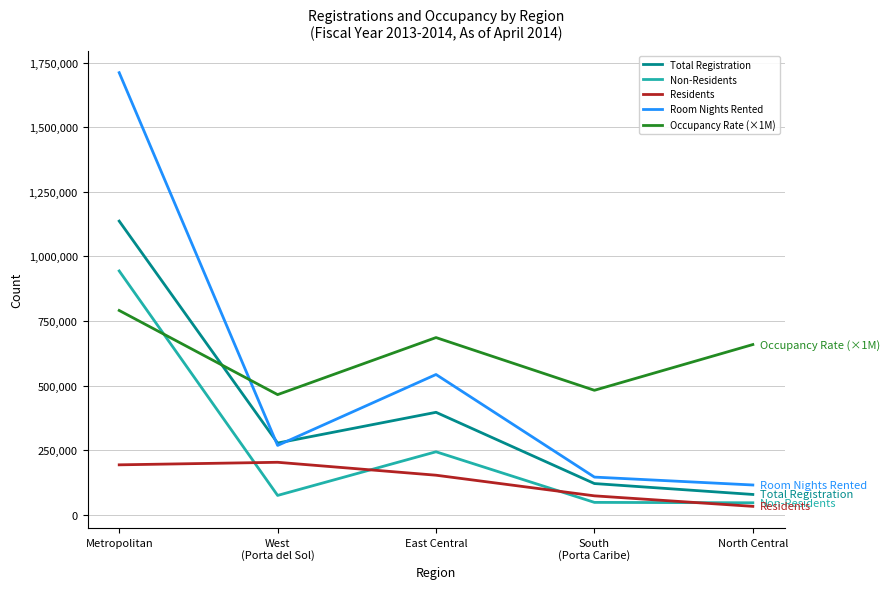

At how many categories does at least one series exceed 978129?

1